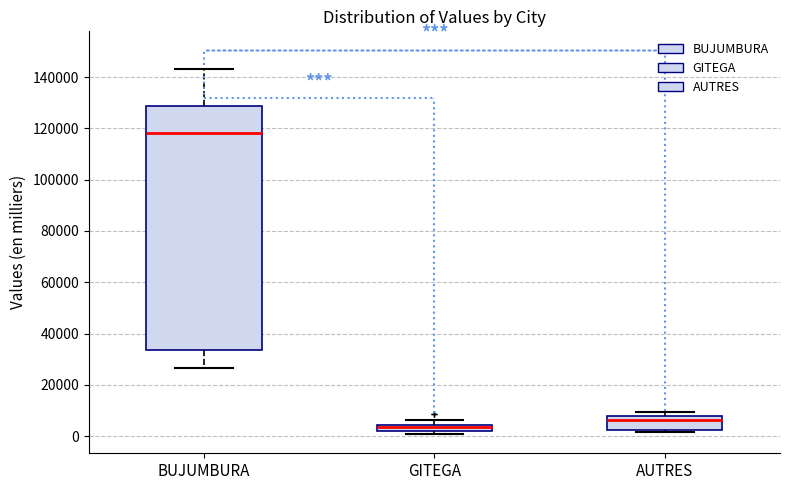

Where is the lower edge of the box for GITEGA on the y-axis? The values are not printed on the chart, so give them approximately, as read against the axis.

2000